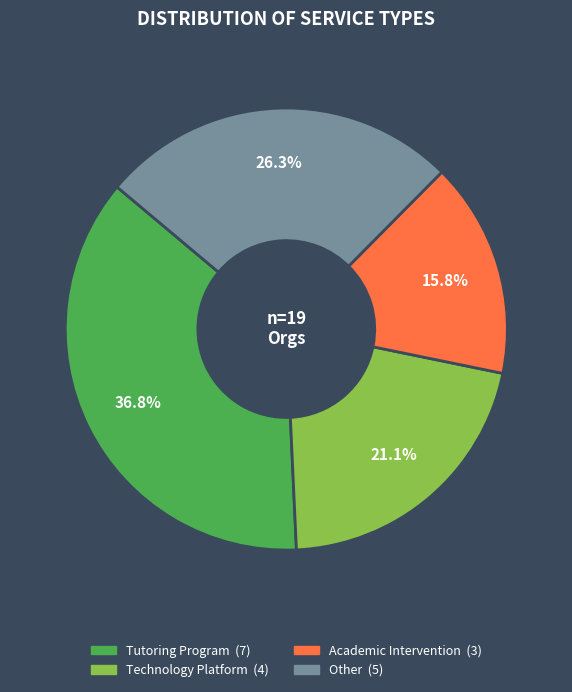

To the nearest percent, what is the combined percentage of Academic Intervention and Other?

42%